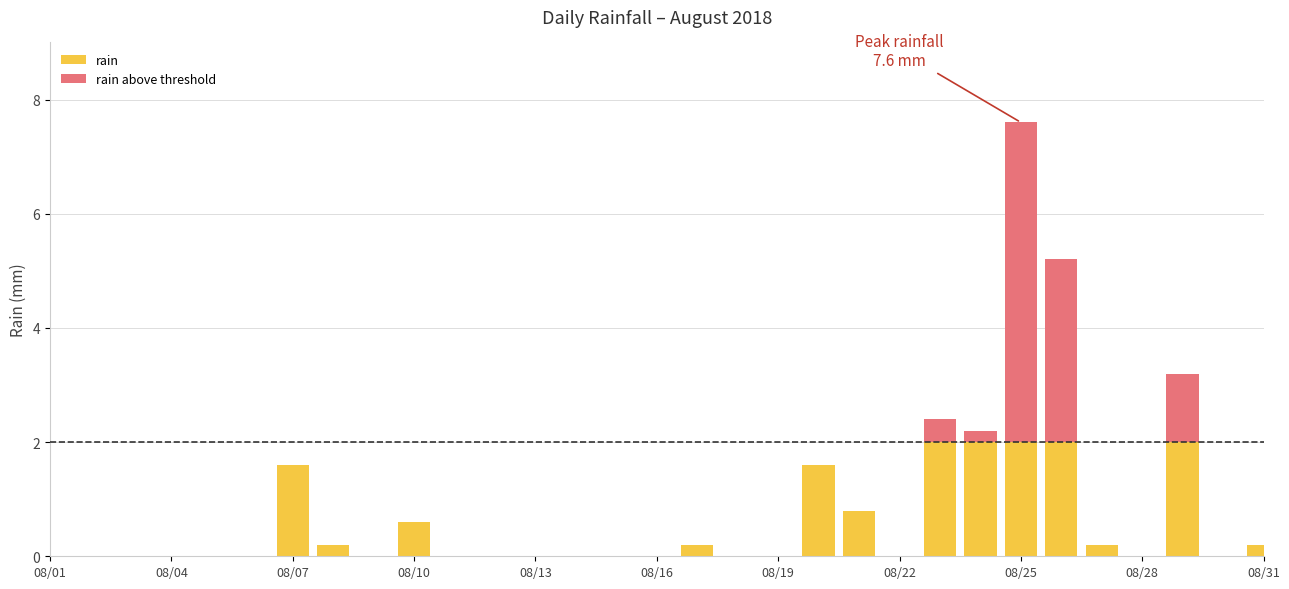

What is the sum of all rain values?

15.4